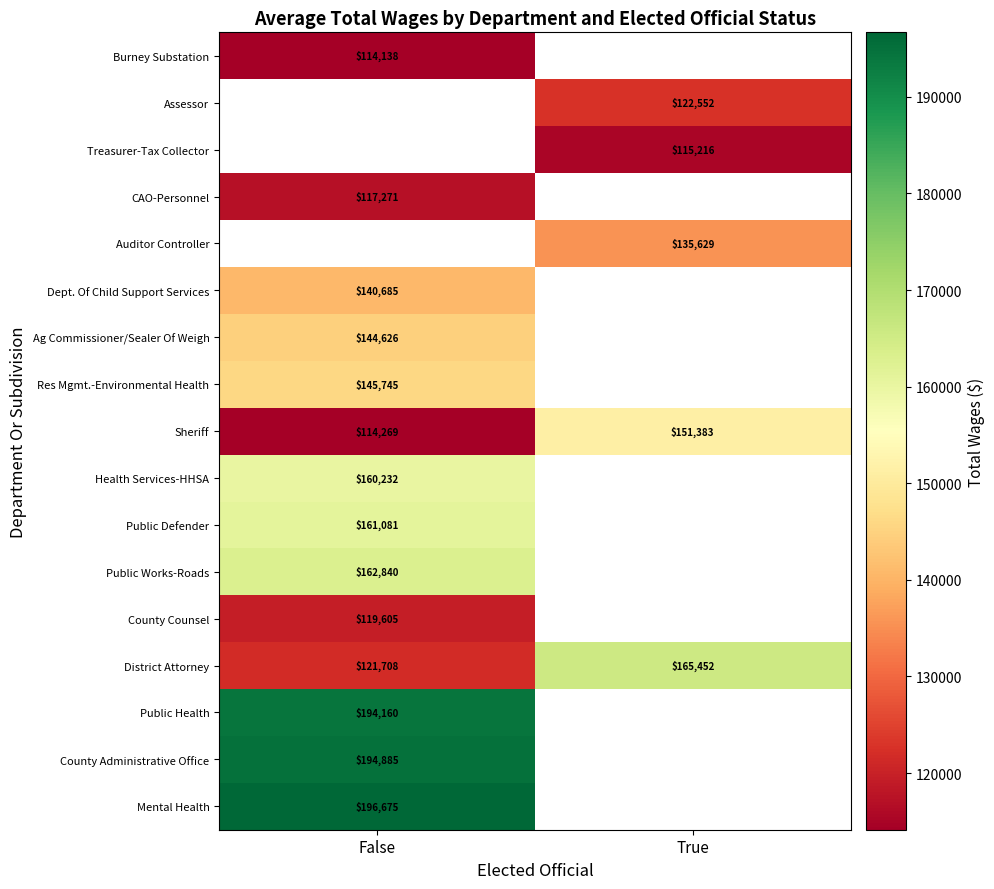

How many categories are shown in the chart?

2